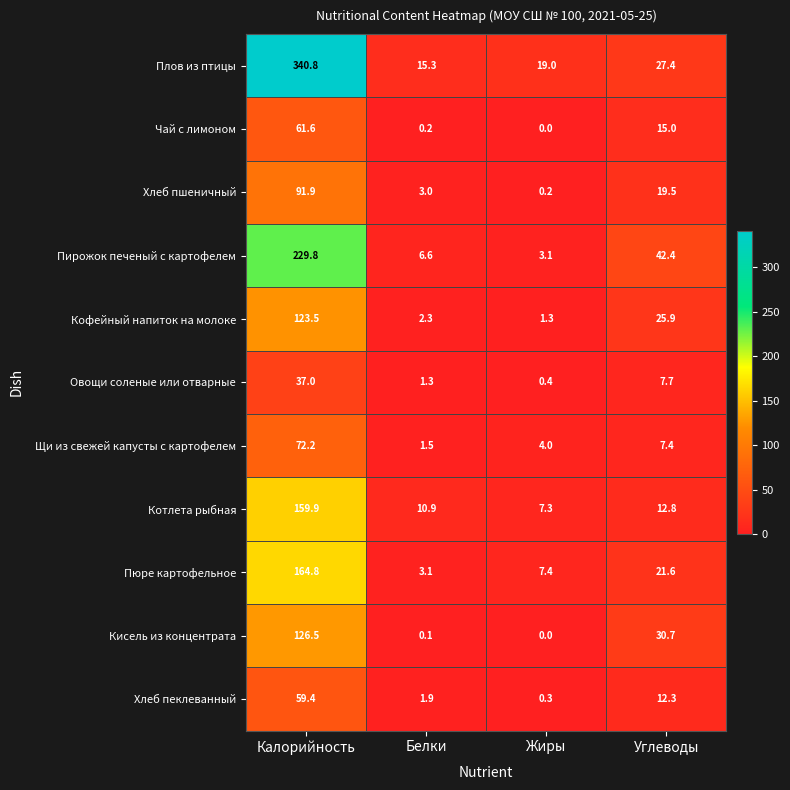

True or false: Хлеб пеклеванный has a value of 18.7 at Калорийность.

False